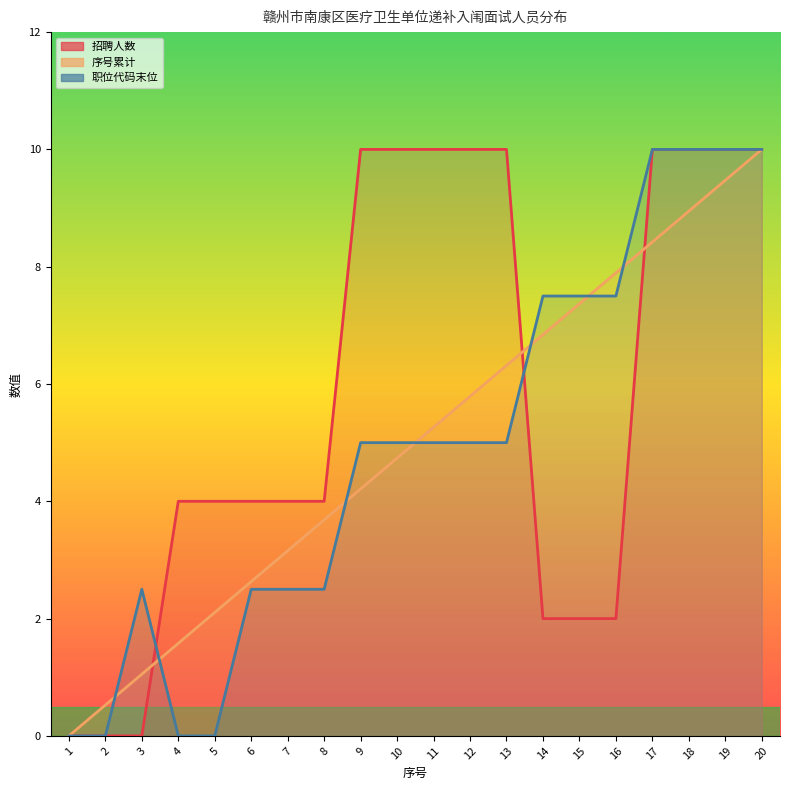

Does the chart have visible grid lines?

No